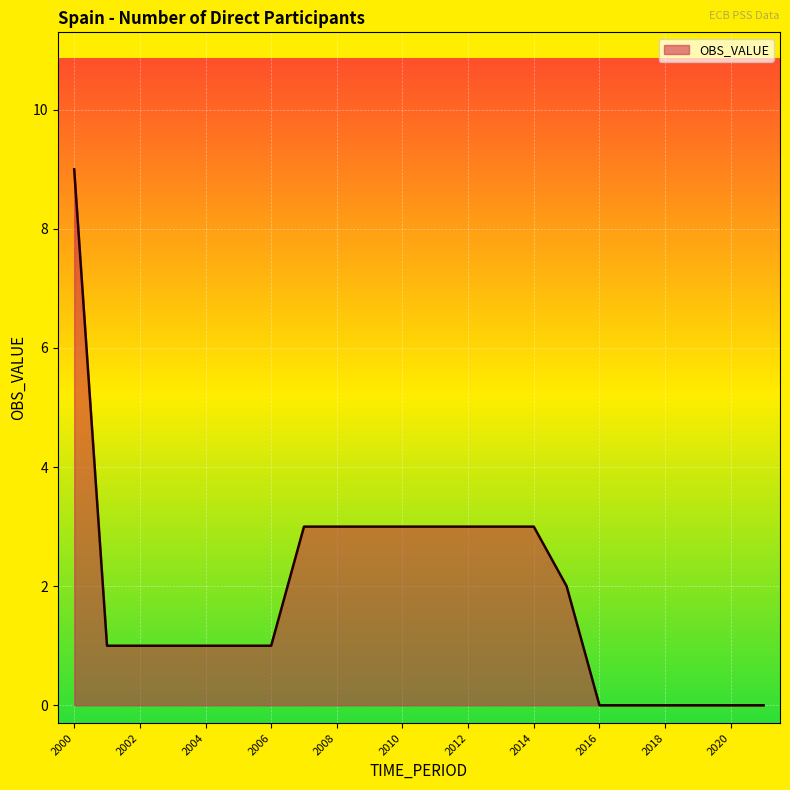

What is the greatest value displayed?

9